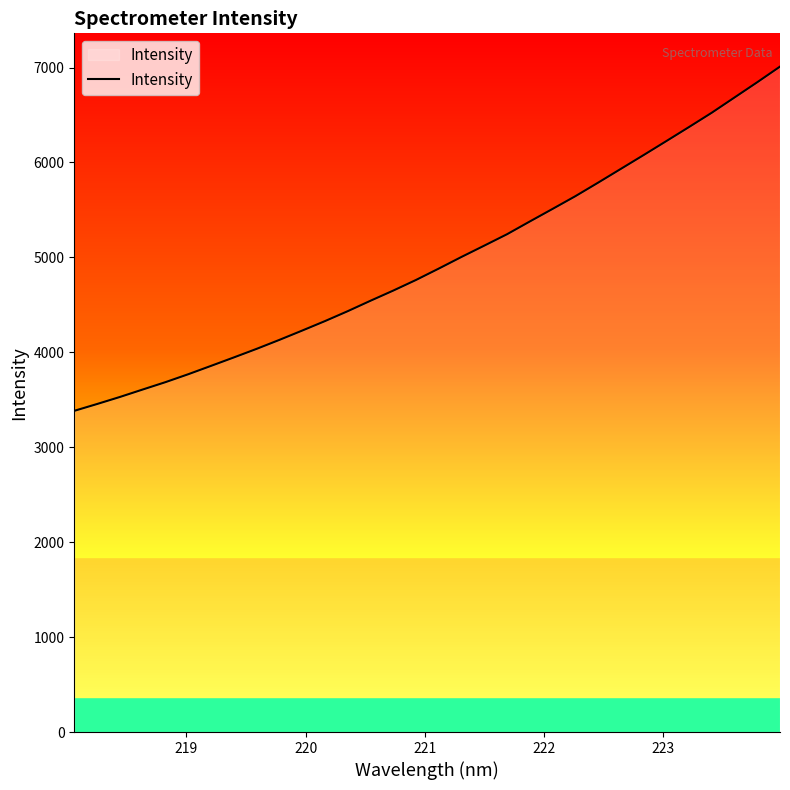

What is the difference between the maximum and minimum values?

3626.3